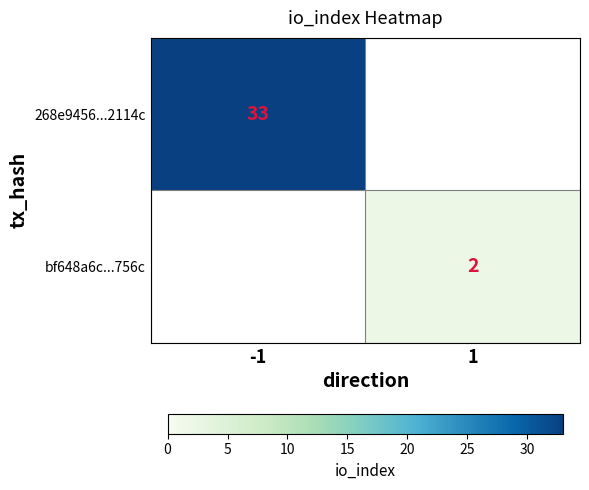

The value of bf648a6c...756c at 1 is 1. True or false?

False